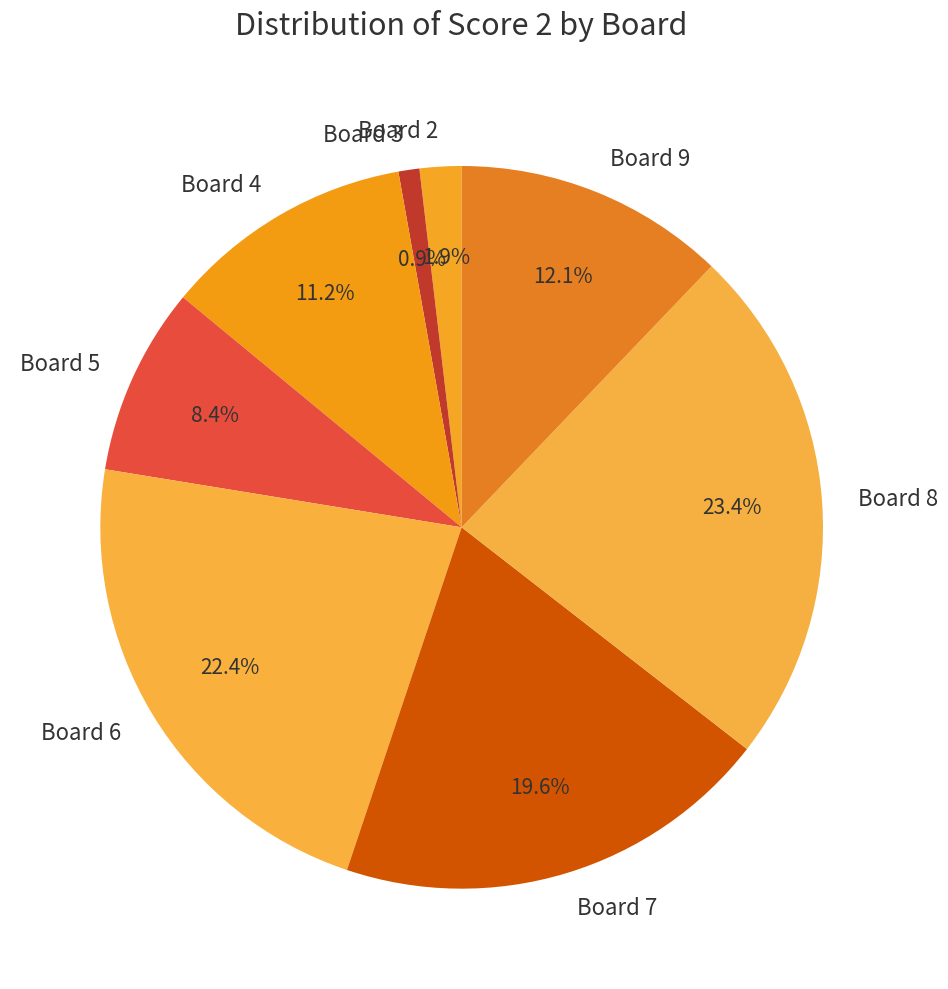

Does any single category account for the majority?

No